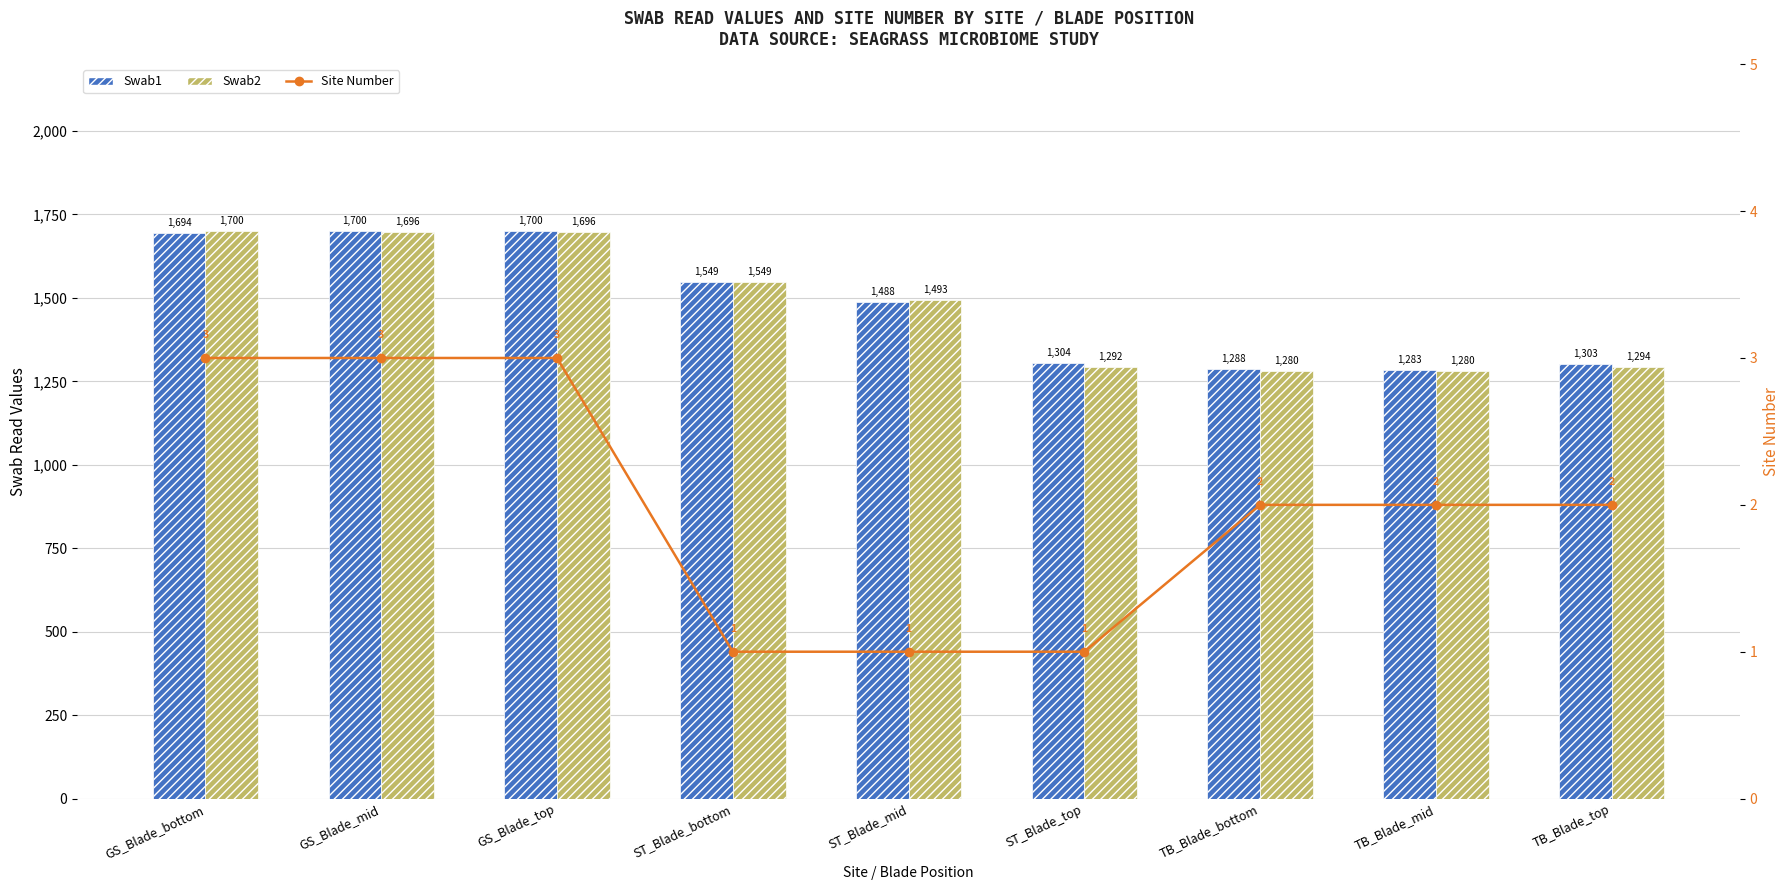

What are all the series names shown in the legend?

Swab1, Swab2, Site Number